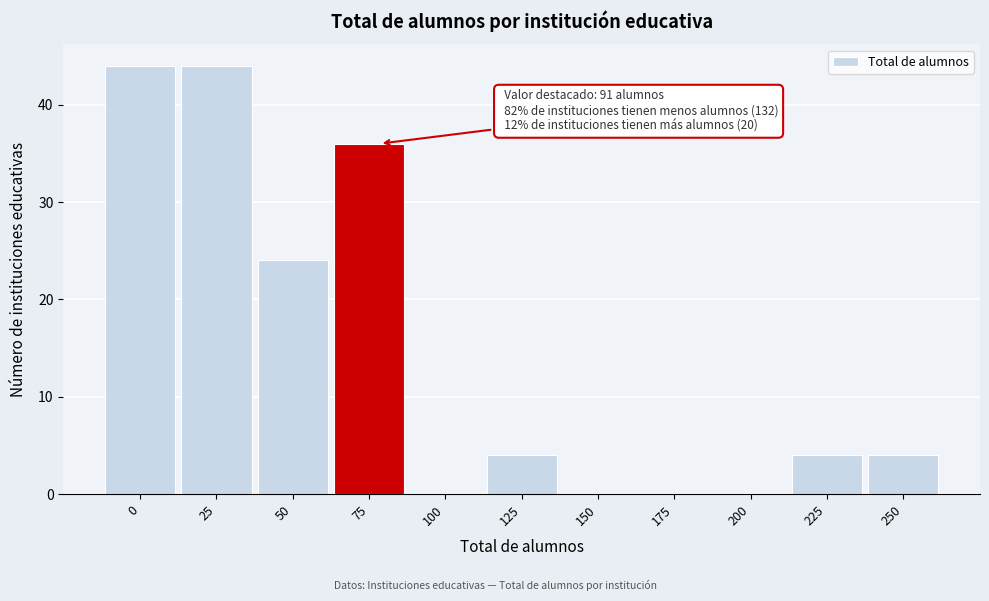

Reading right to left, transcribe all the data shown in this chart.

250=4	225=4	200=0	175=0	150=0	125=4	100=0	75=36	50=24	25=44	0=44